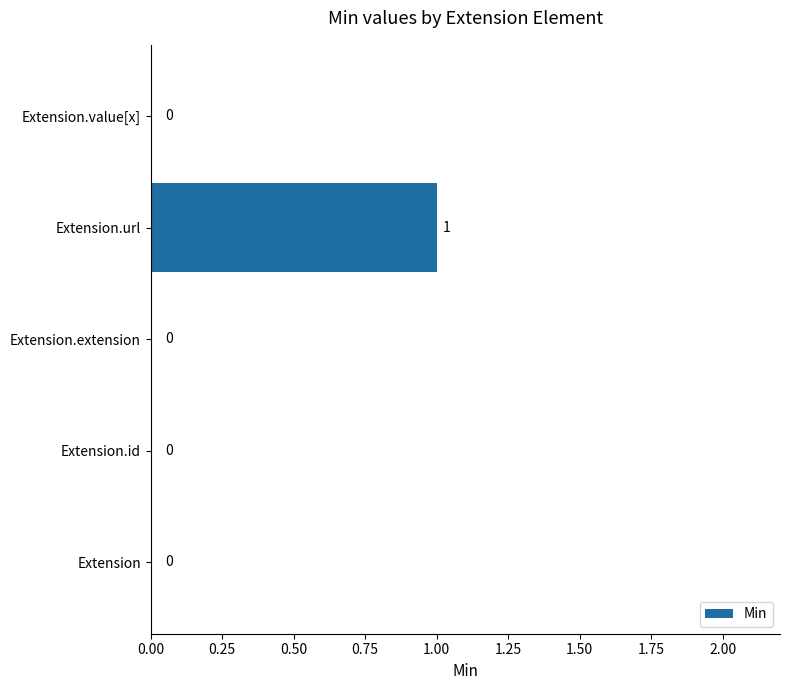

Is it true that the value at Extension.id is 0?

True